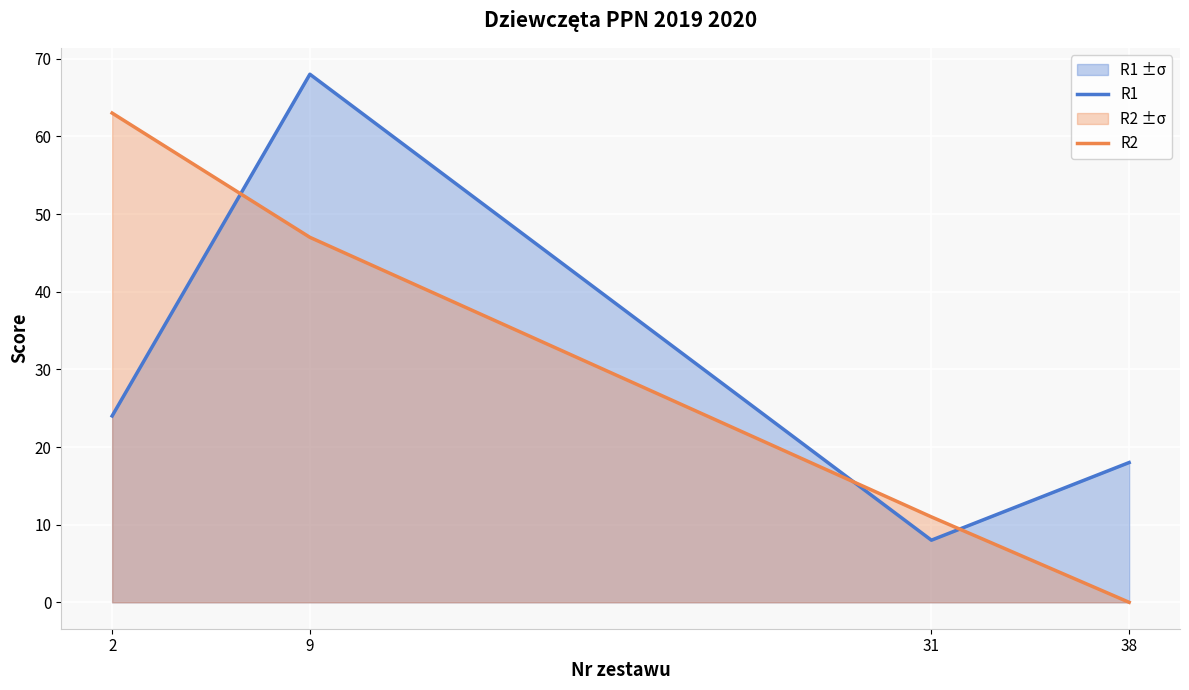

True or false: R2 has more than 2 points higher than both neighbors.

False